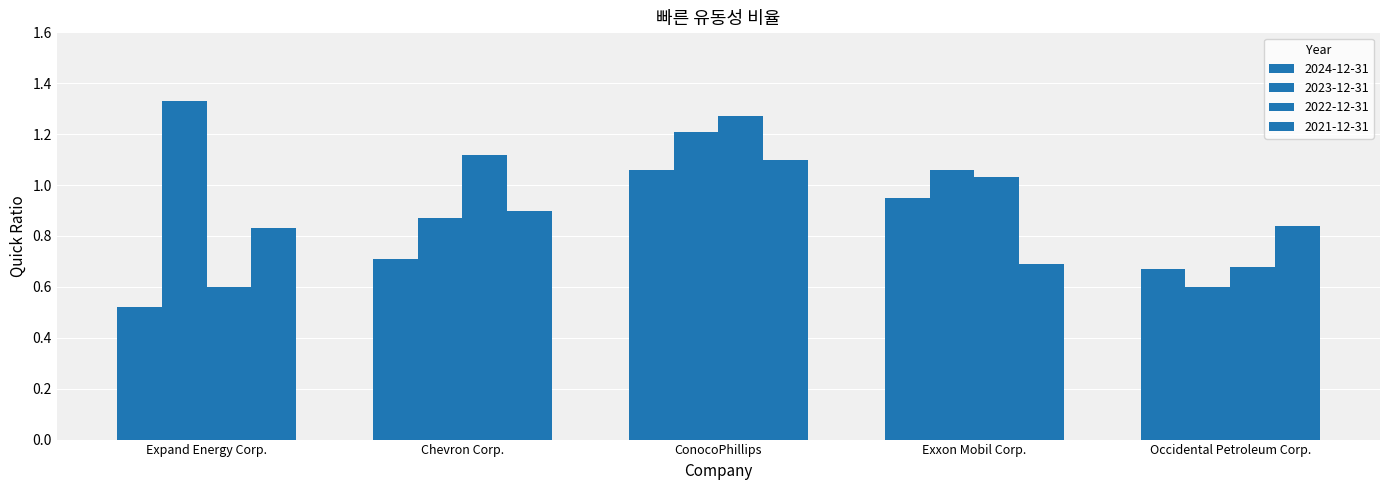

How many values in the 2022-12-31 series are below 1?

2